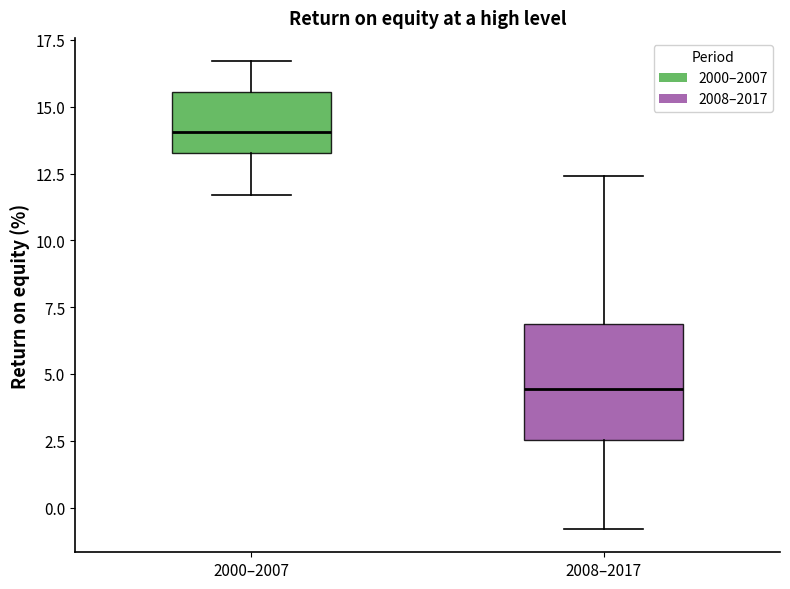

Reading left to right, transcribe this box plot: for each box, give where its median line is, the range the box spans, and where its two whiskers end, as read against the y-axis. The values are not printed on the chart, so give them approximately, as read against the axis.

2000–2007: median 14.0, box 13.5 to 15.5, whiskers 11.5 to 16.5
2008–2017: median 4.5, box 2.5 to 7.0, whiskers -1.0 to 12.5